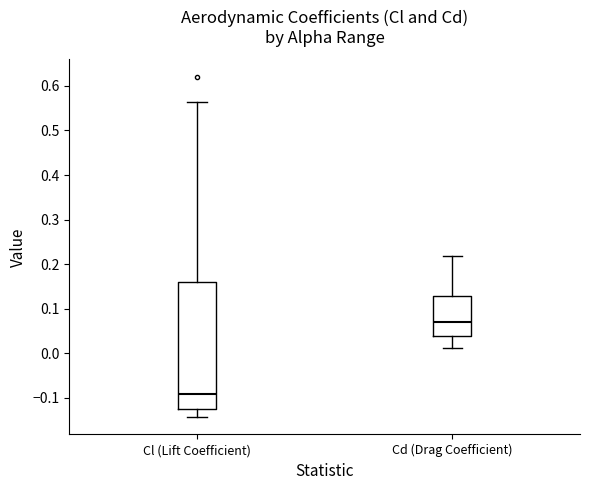

Reading left to right, transcribe this box plot: for each box, give where its median line is, the range the box spans, and where its two whiskers end, as read against the y-axis. The values are not printed on the chart, so give them approximately, as read against the axis.

Cl (Lift Coefficient): median -0.09, box -0.13 to 0.16, whiskers -0.14 to 0.56
Cd (Drag Coefficient): median 0.07, box 0.04 to 0.13, whiskers 0.01 to 0.22